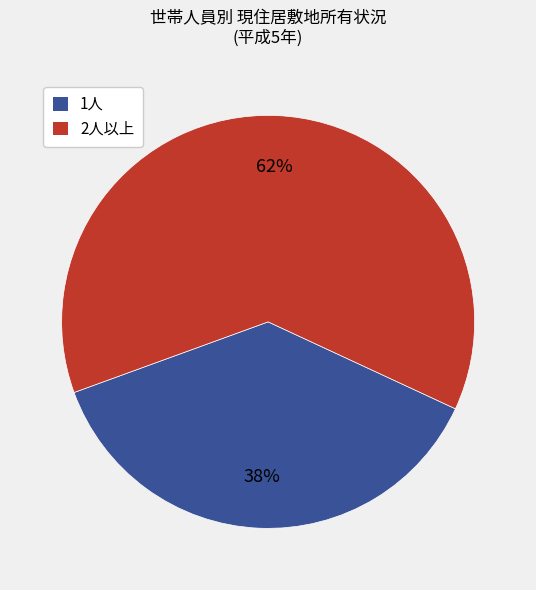

To the nearest percent, what is the average slice percentage?

50%